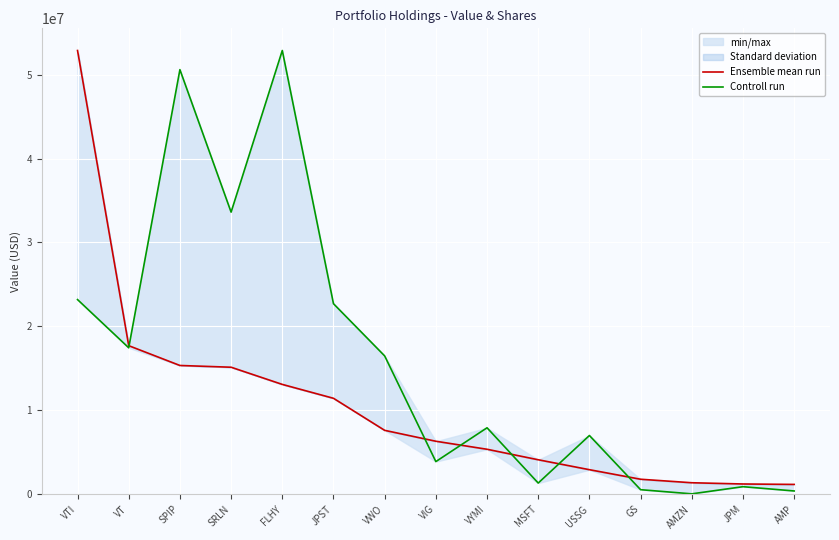

Where is Ensemble mean run nearest to the value 27020500?

VT